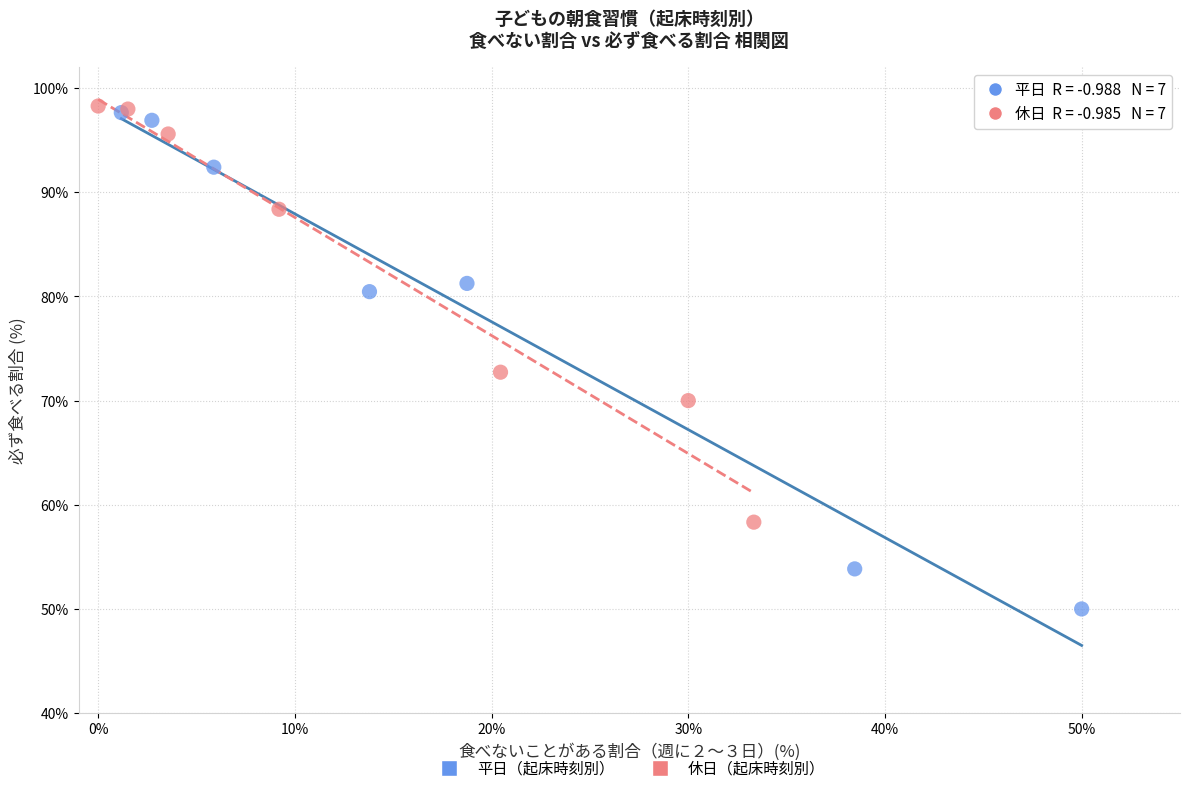

Which series contains the lowest Y value?

平日（起床時刻別）